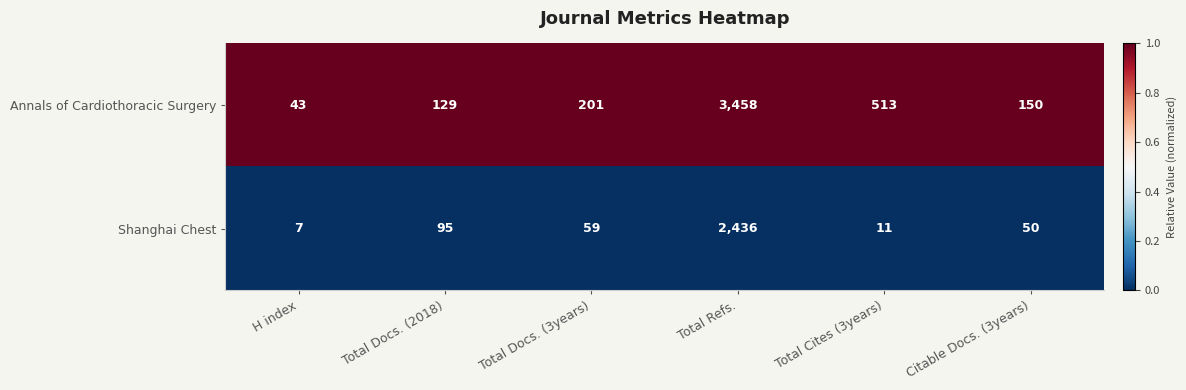

What is the total value across all series at Total Refs.?

5894